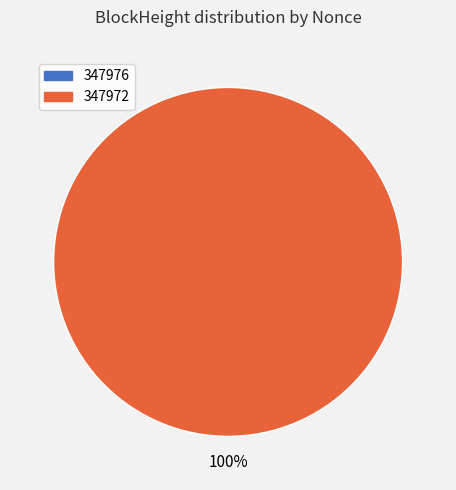

What percentage is the 347972 slice, to the nearest percent?

100%